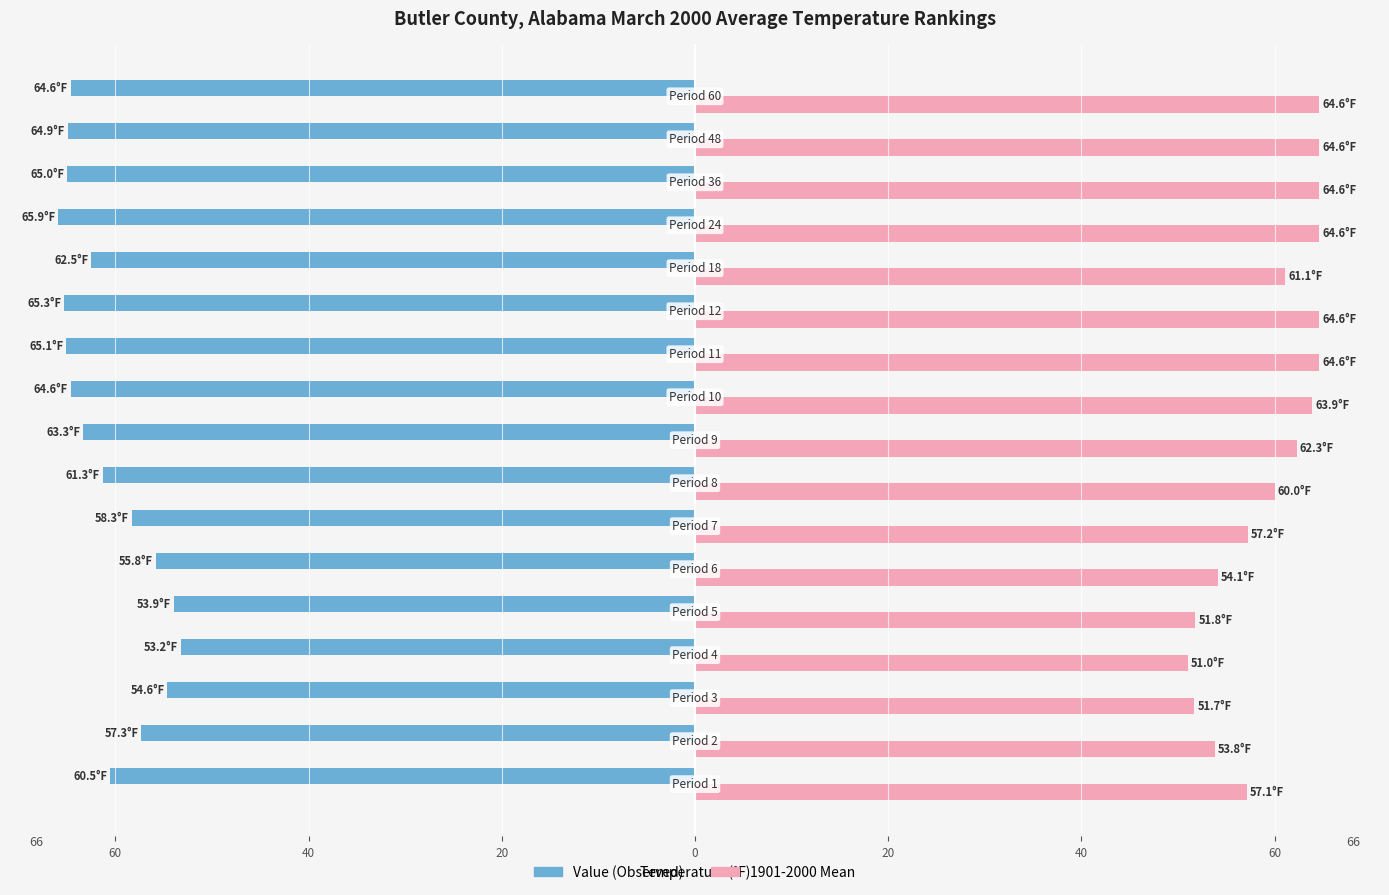

Are the bars horizontal?

Yes